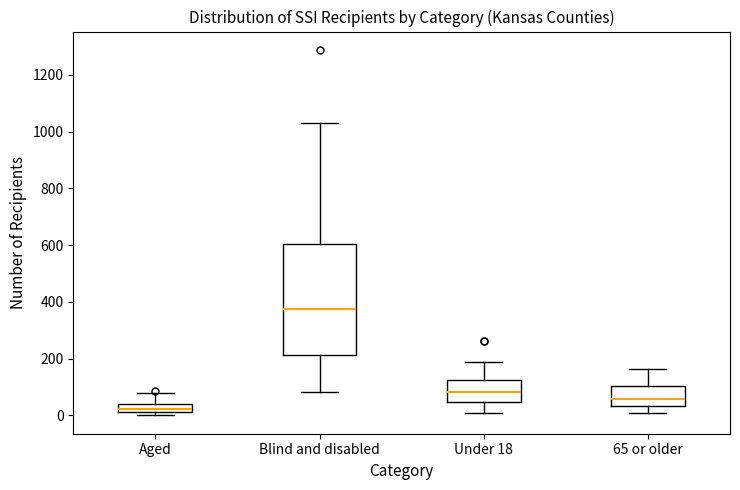

Comparing the boxes themselves (not the whiskers), which one is the tallest?

Blind and disabled